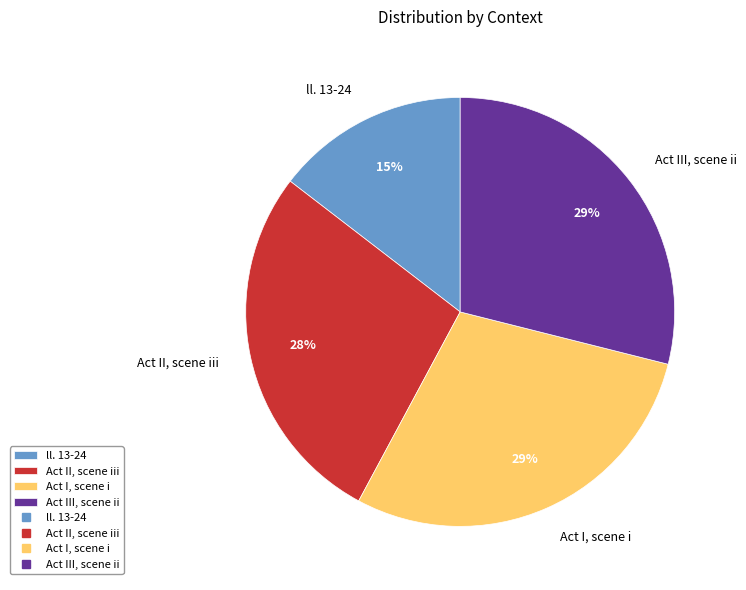

What is the ratio of the value at Act III, scene ii to the value at Act I, scene i?

1.0